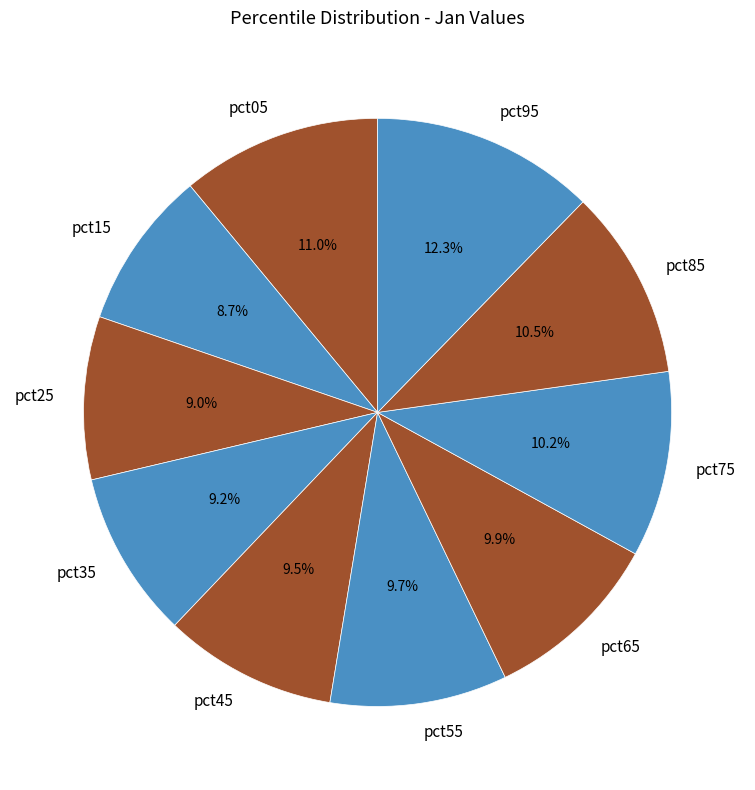

To the nearest percent, what is the difference between the pct05 and pct55 slice percentages?

1%